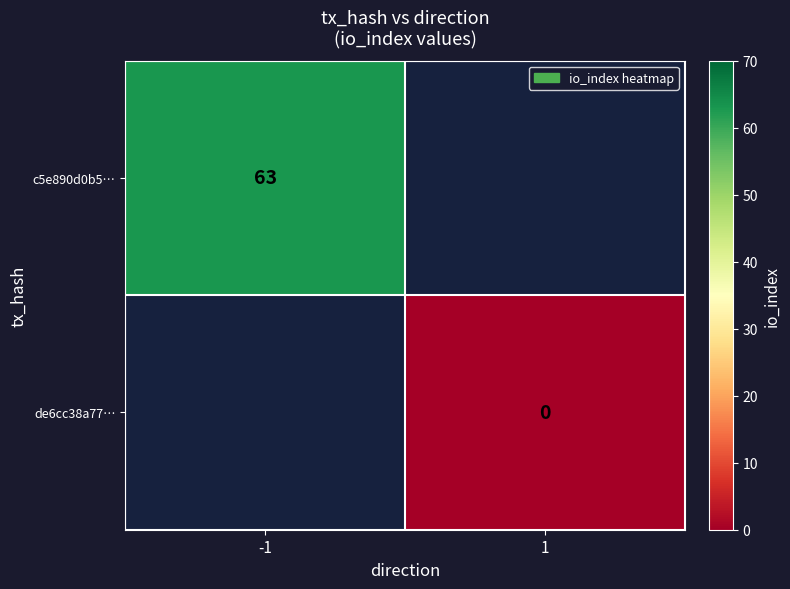

The c5e890d0b5… series shows 41 at -1. True or false?

False